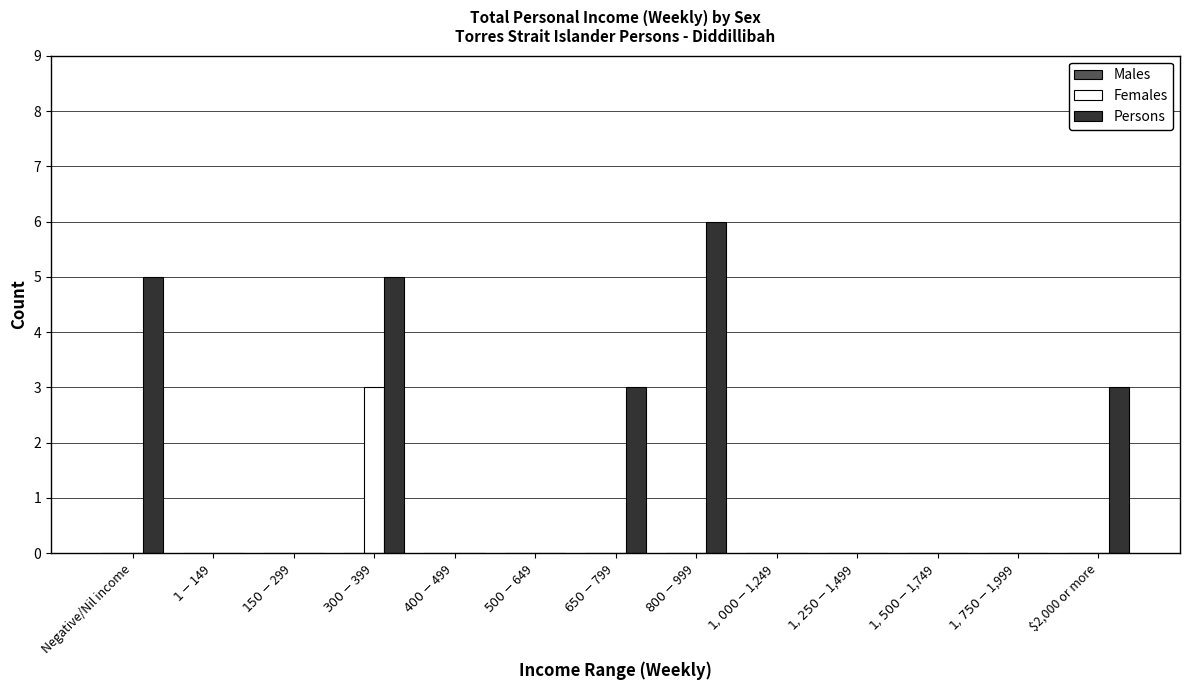

What is the maximum value for Females?

3